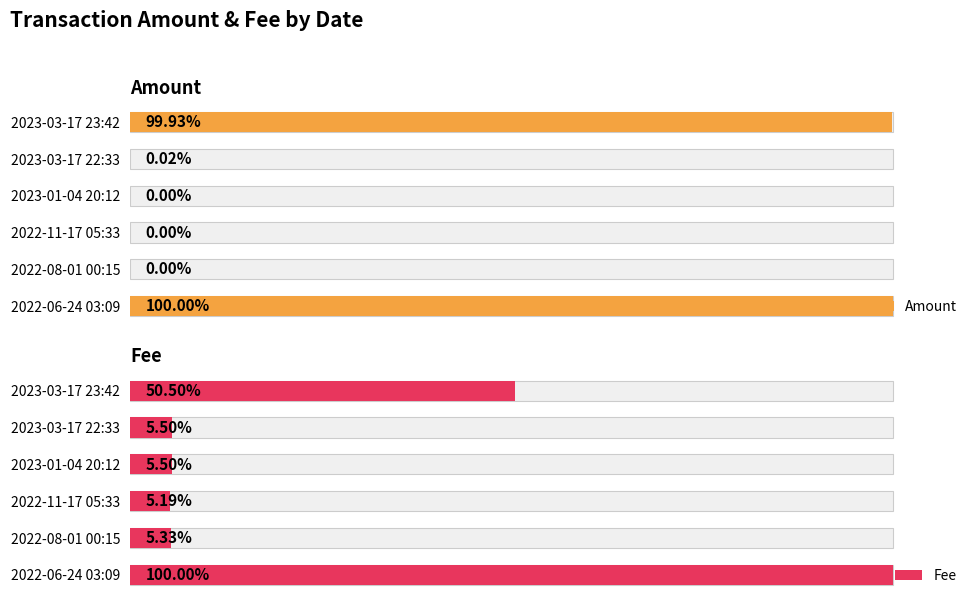

Count the number of categories in the chart.

6